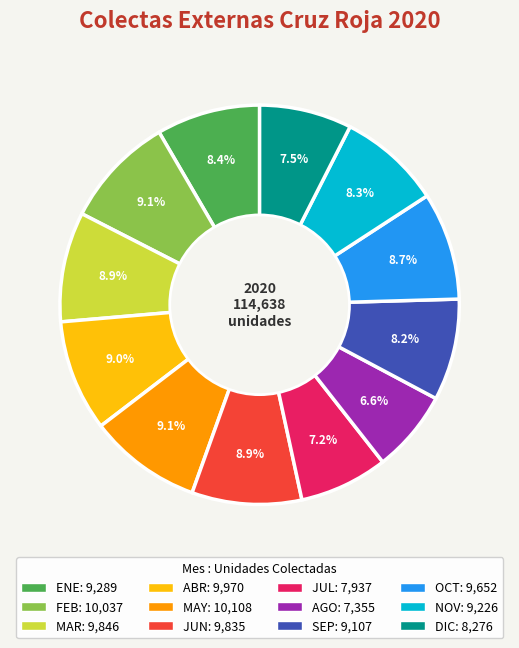

To the nearest percent, what portion does NOV represent?

8%